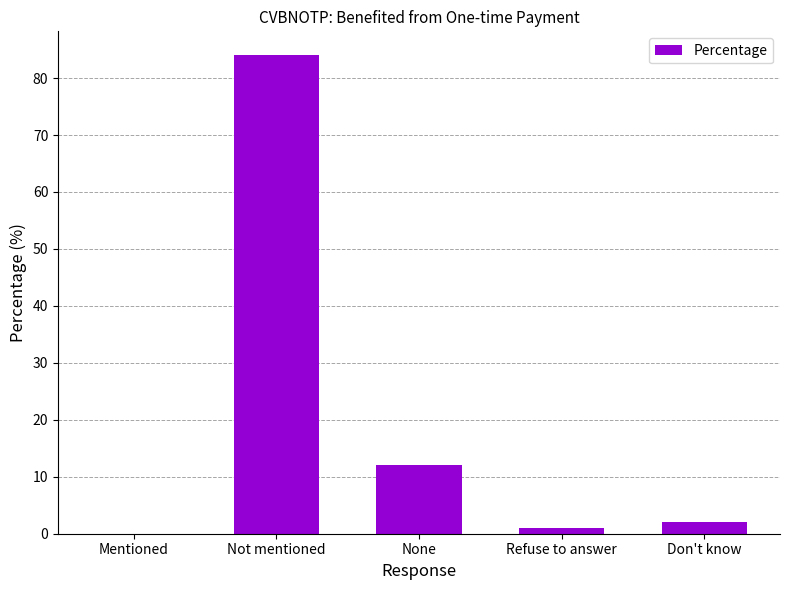

Is it true that the value at Refuse to answer is 1?

True